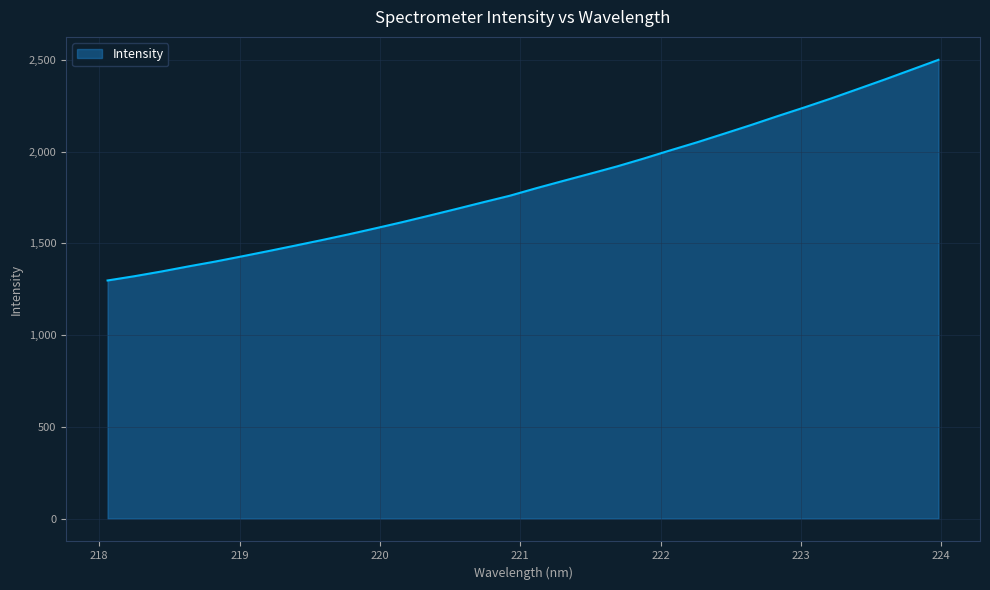

What is the average value?

1822.3